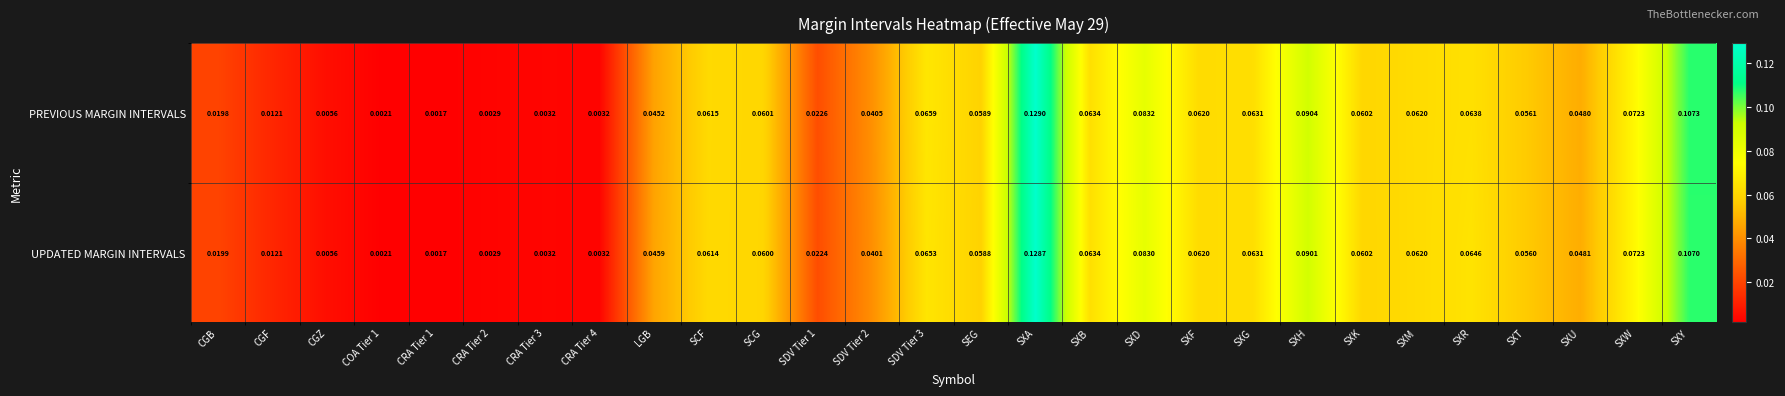

List the series in order of their peak value, lowest first.

UPDATED MARGIN INTERVALS, PREVIOUS MARGIN INTERVALS